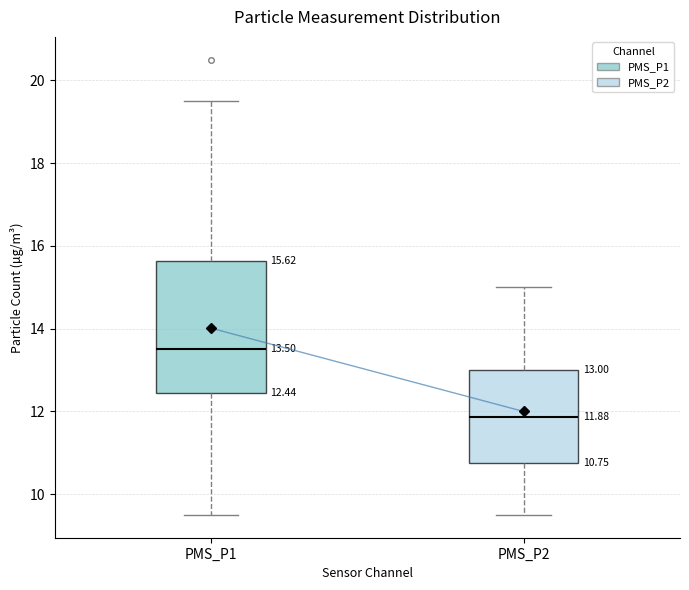

Which box has the lowest median line?

PMS_P2